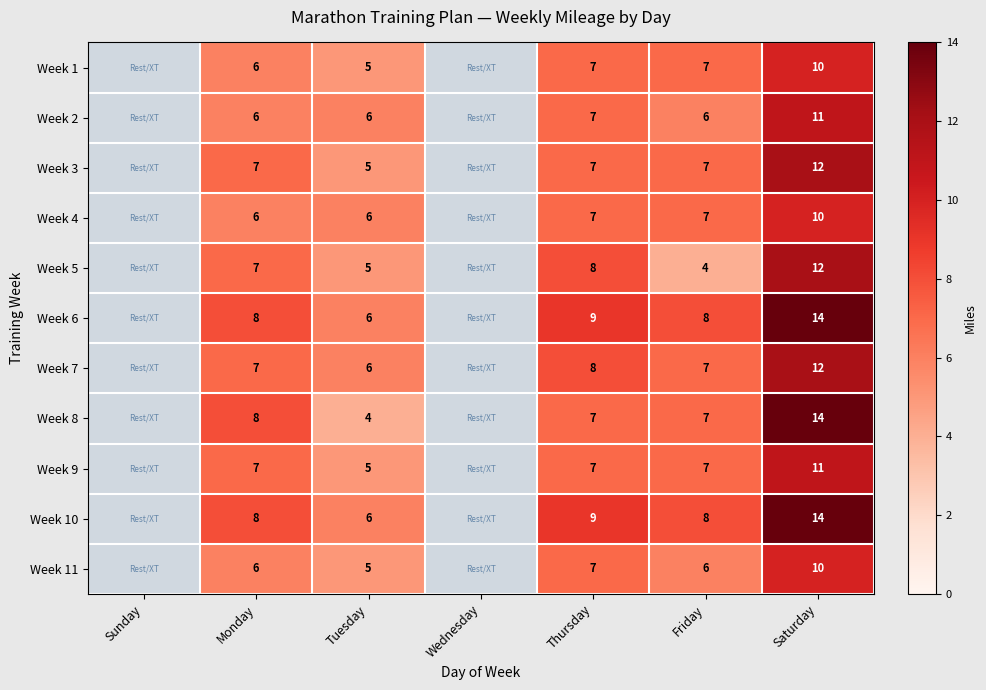

How many data points does each series have?

7